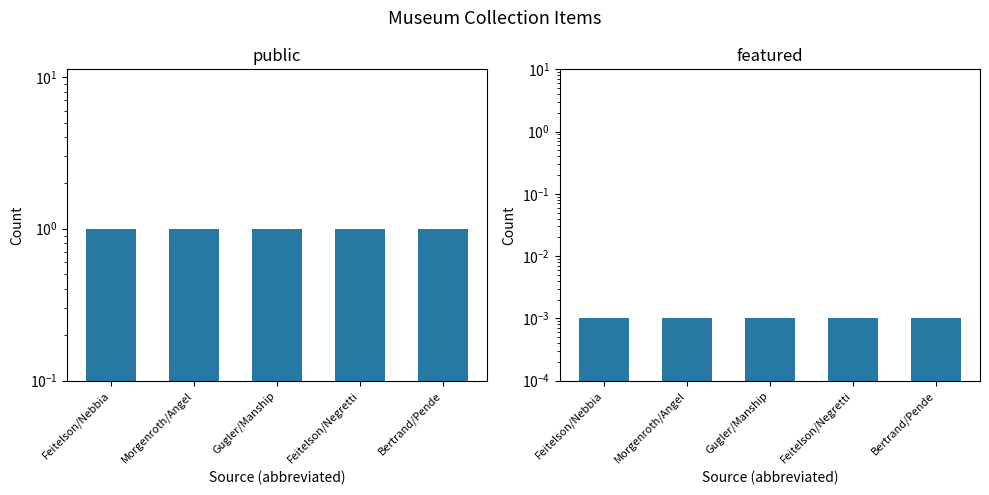

Reading left to right, list all the values displayed in this chart.

public: Feitelson/Nebbia=1.0	Morgenroth/Angel=1.0	Gugler/Manship=1.0	Feitelson/Negretti=1.0	Bertrand/Pende=1.0
featured: Feitelson/Nebbia=0.0	Morgenroth/Angel=0.0	Gugler/Manship=0.0	Feitelson/Negretti=0.0	Bertrand/Pende=0.0